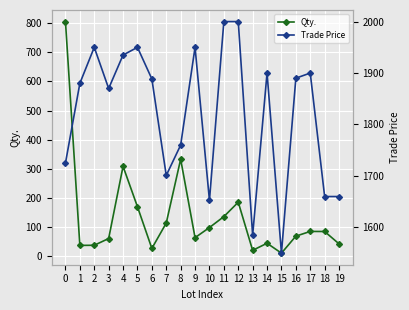

True or false: Qty. and Trade Price cross at least once.

False